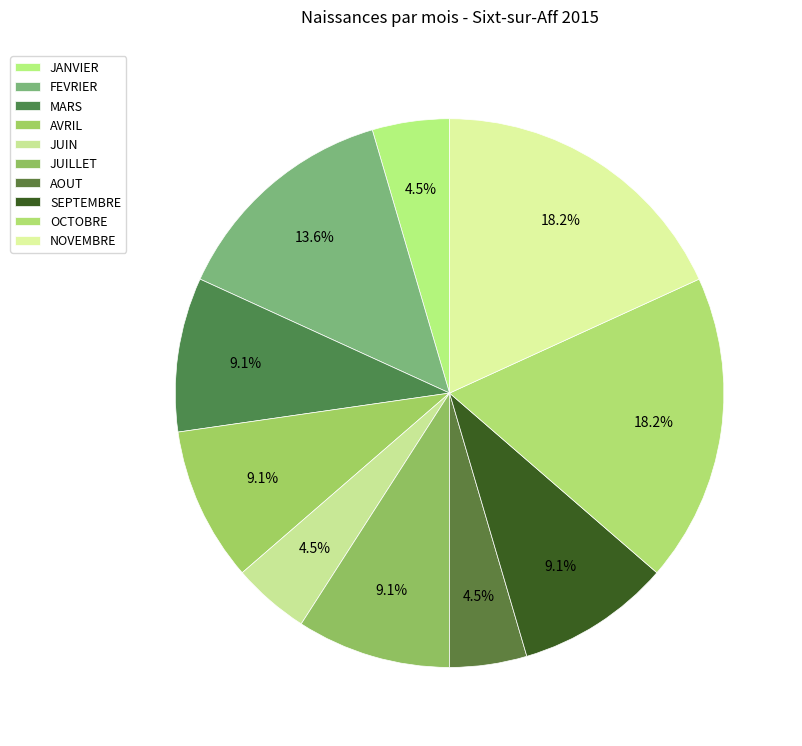

Count the number of slices in the pie.

10